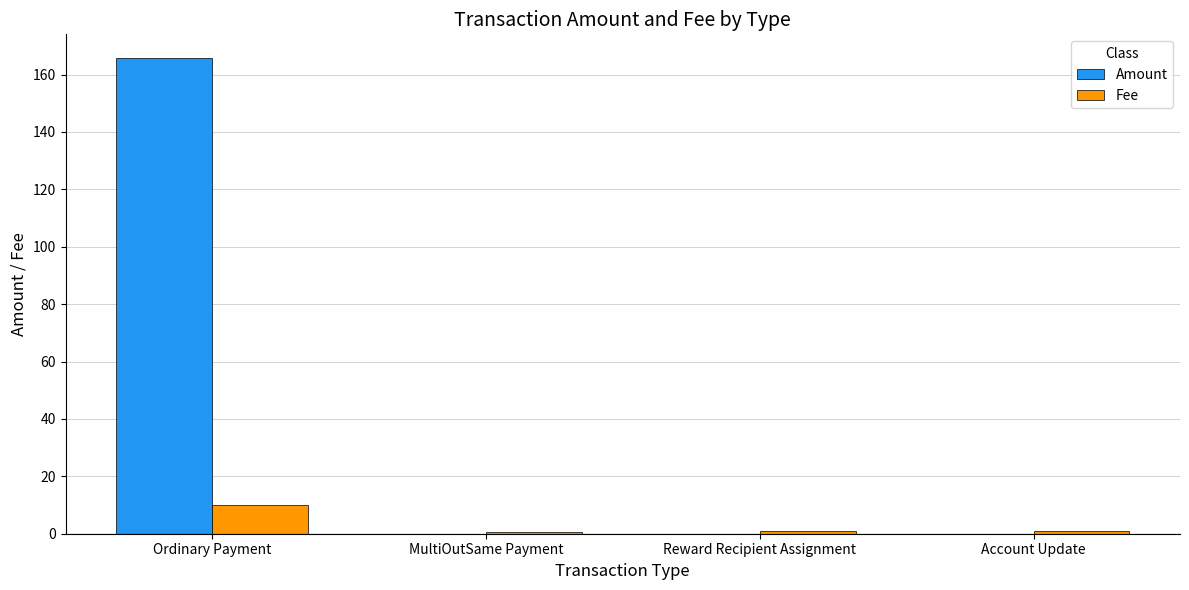

At which category is the sum across all series the highest?

Ordinary Payment